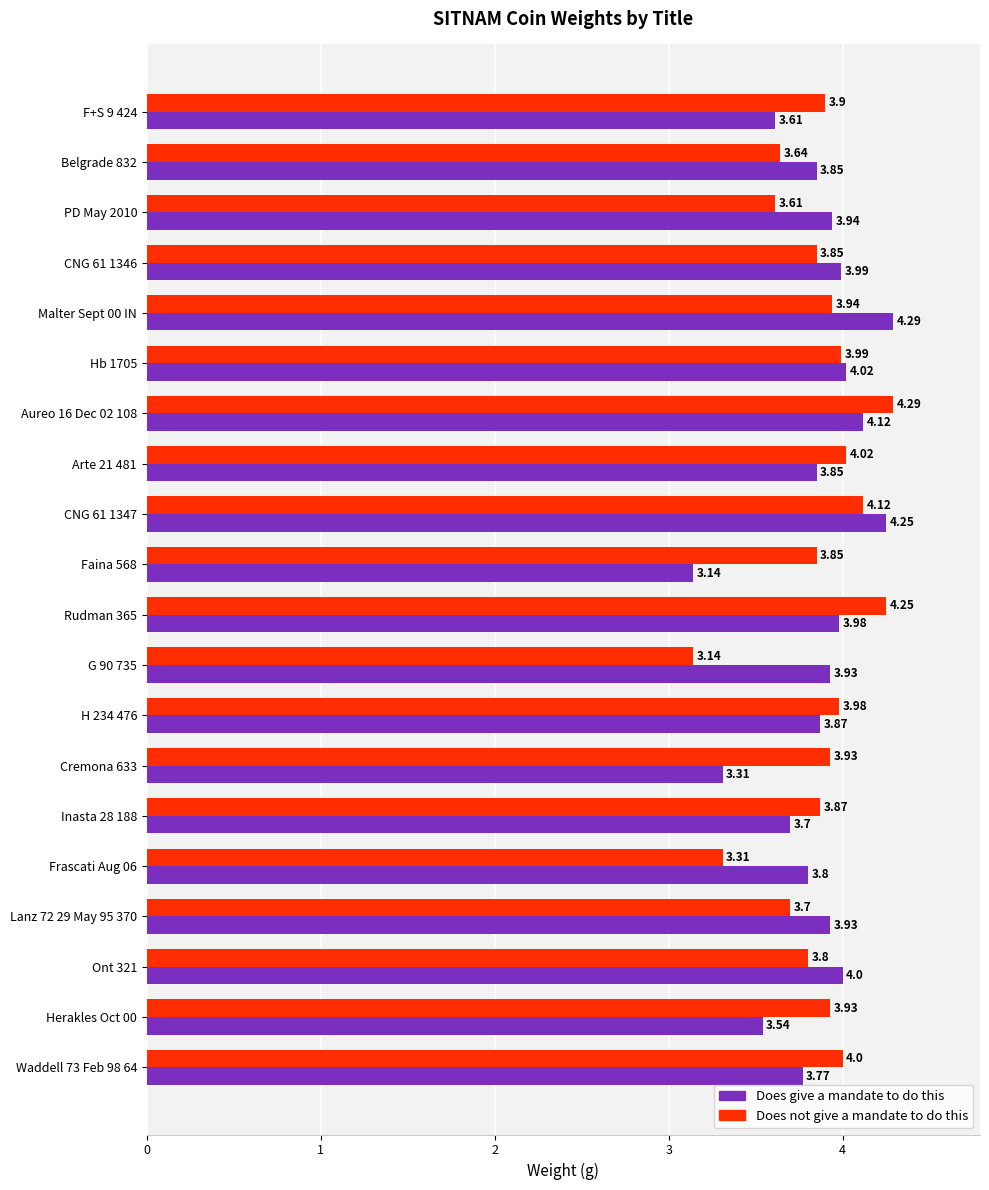

Which series has the largest total across all categories?

Does not give a mandate to do this